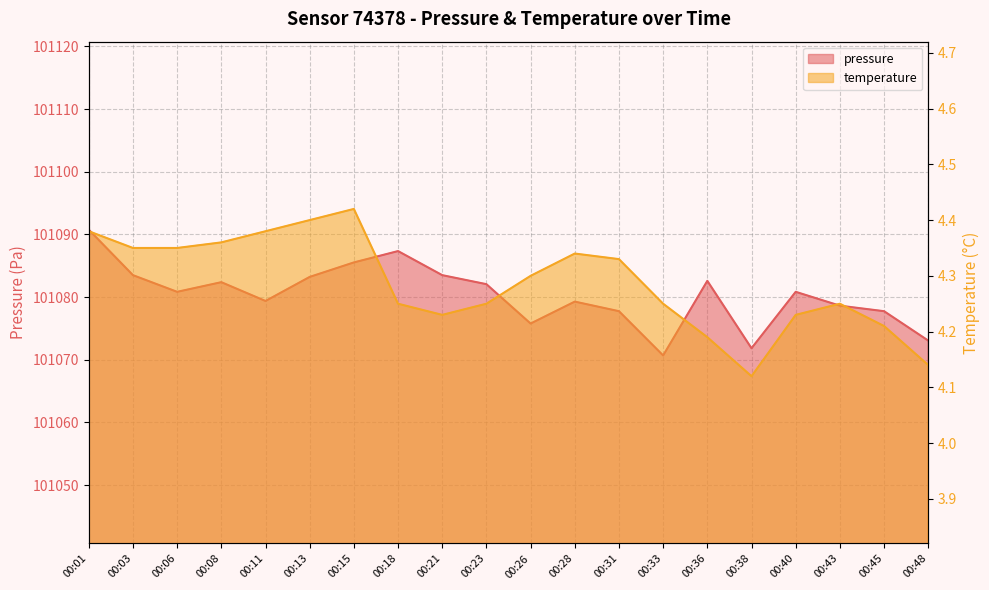

Rank the series by their average value, from highest to lowest.

pressure, temperature